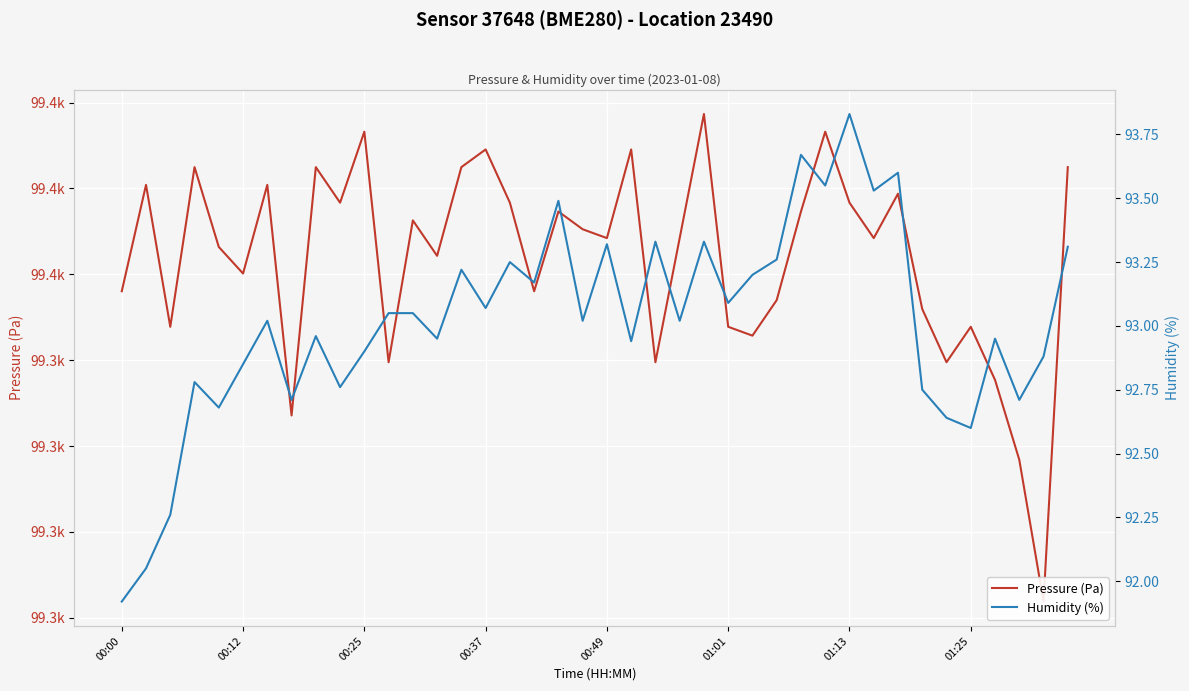

How many interior local peaks does the Pressure (Pa) series have?

13